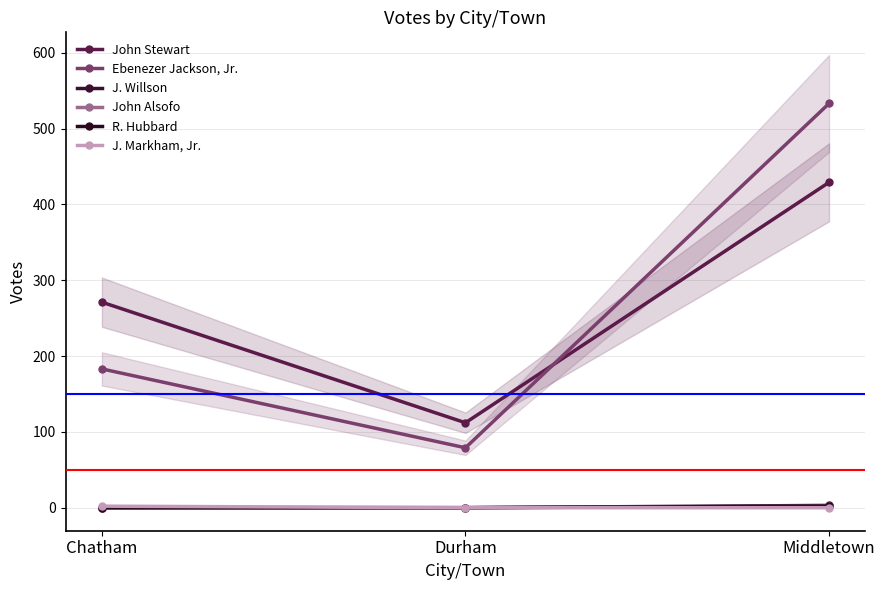

At which label does J. Willson reach its peak?

Middletown